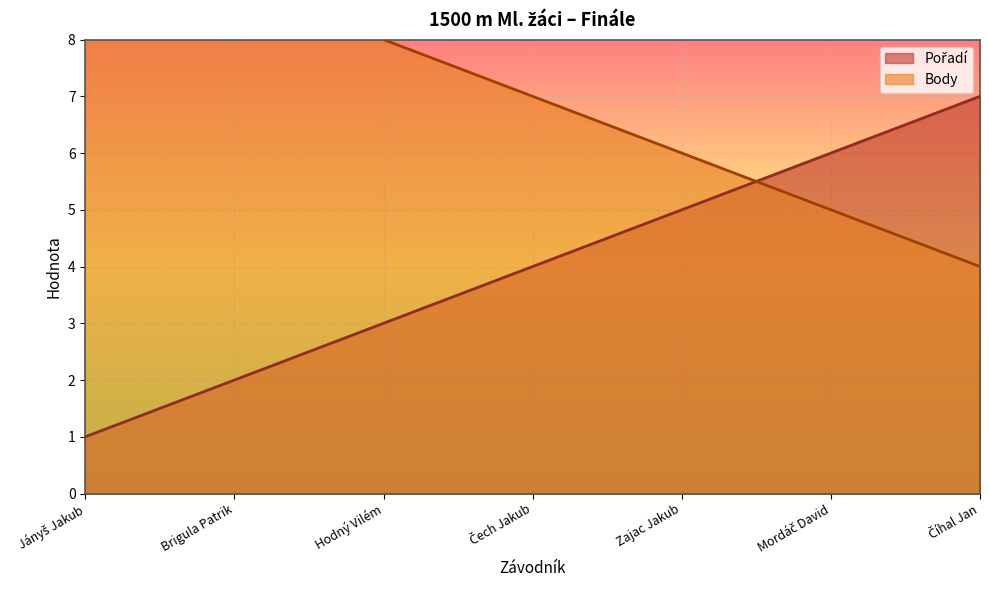

What value does the Body series have at Číhal Jan?

4